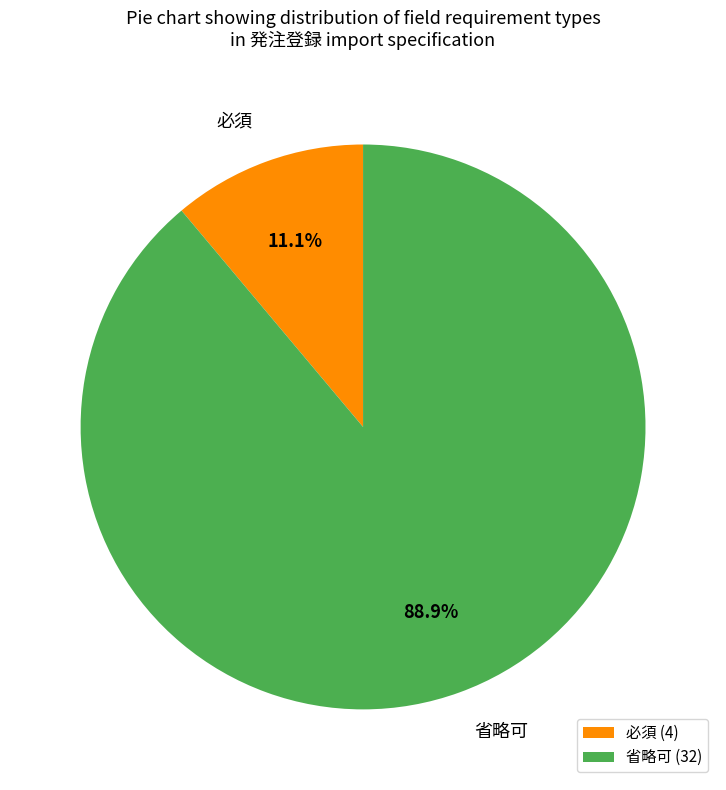

Does 必須 account for over 50% of the chart?

No